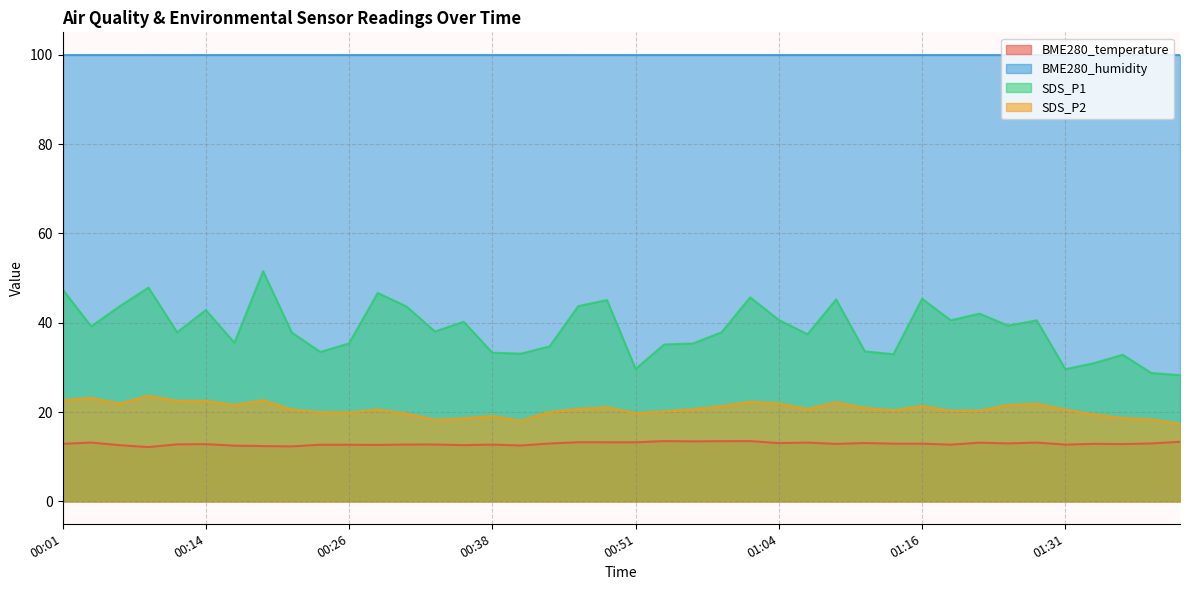

At which category is the sum across all series the highest?

00:19